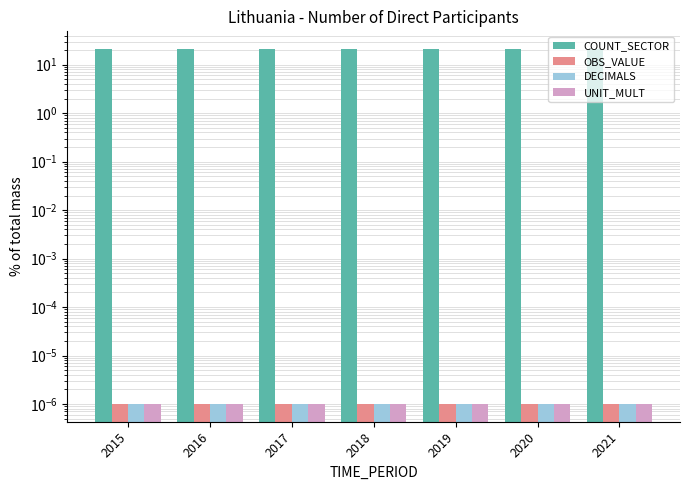

Which label corresponds to the smallest value in the chart?

2015